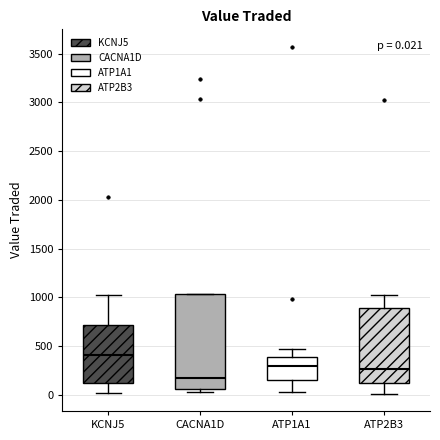

Which box has the lowest median line?

CACNA1D